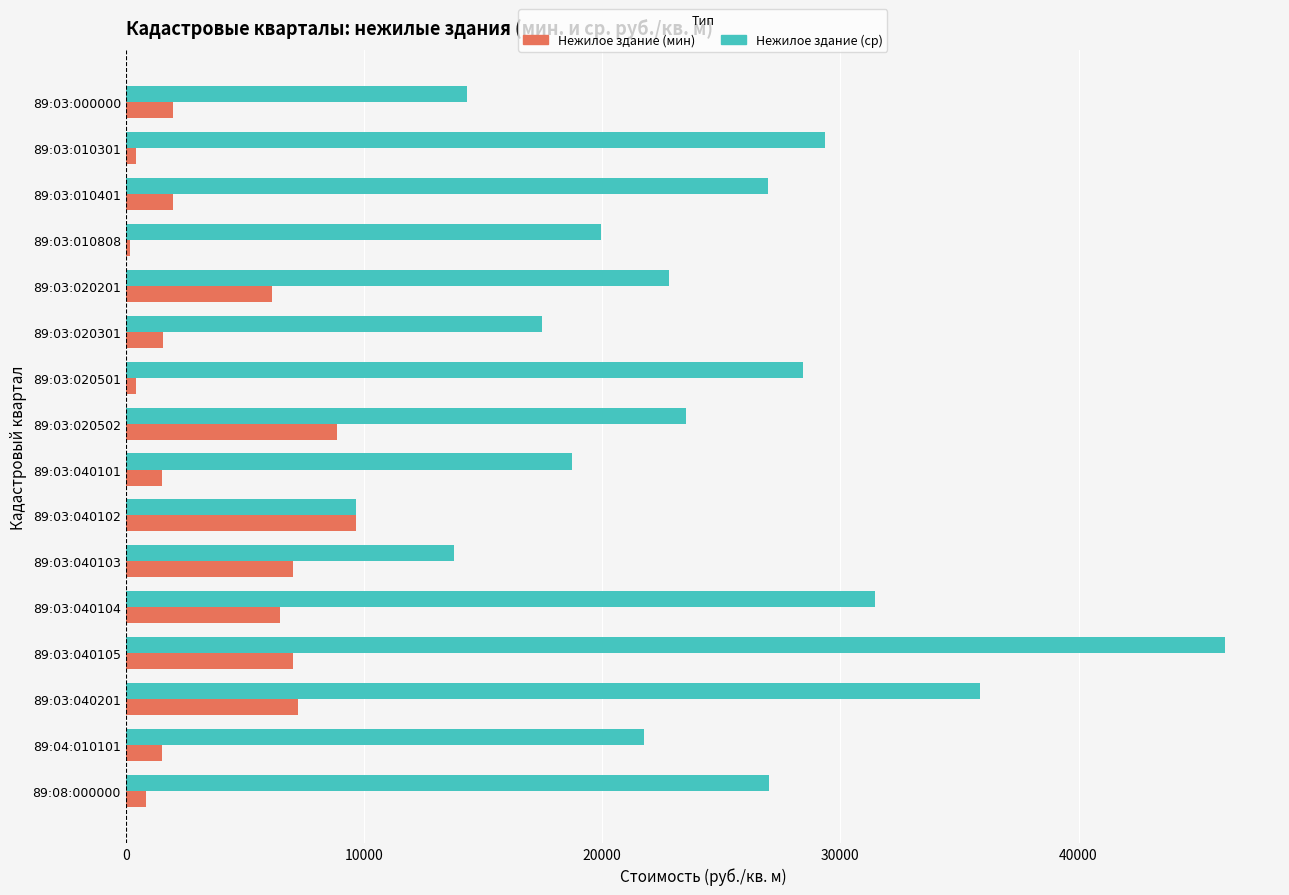

True or false: Нежилое здание (ср) has a value of 35844.8 at 89:03:040201.

True